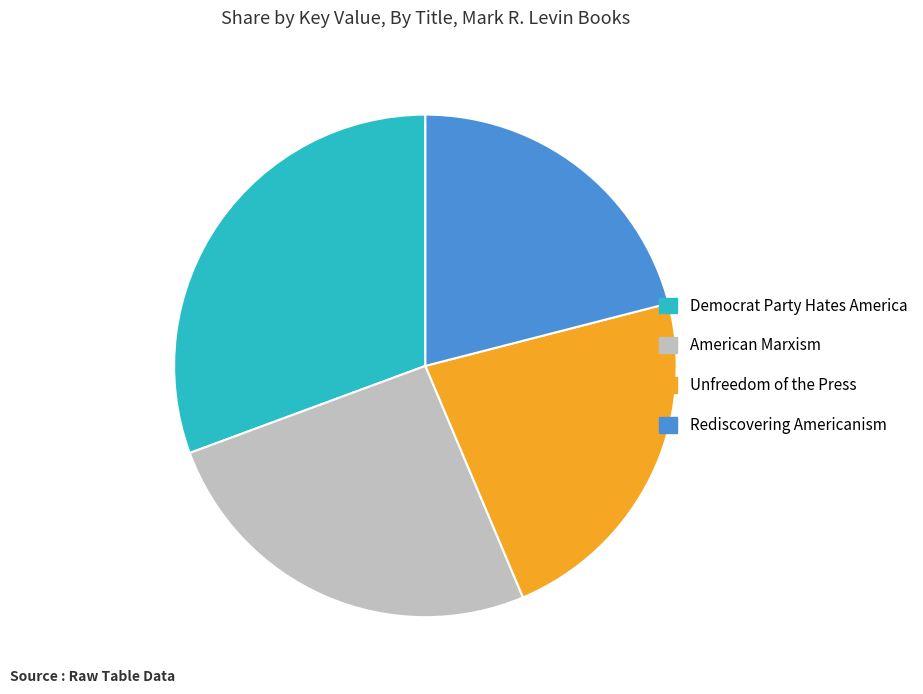

Do American Marxism and Rediscovering Americanism together represent more than half of the pie?

No